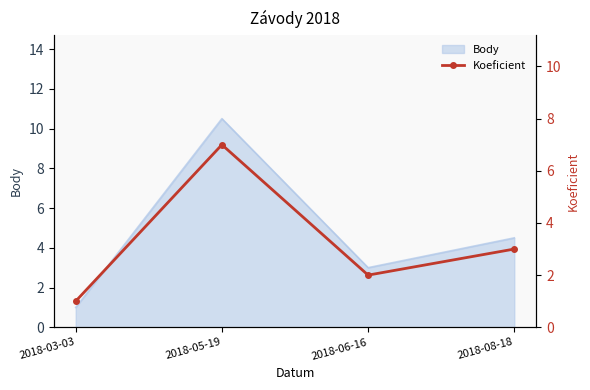

The chart shows a value of 3 at 2018-08-18. True or false?

True